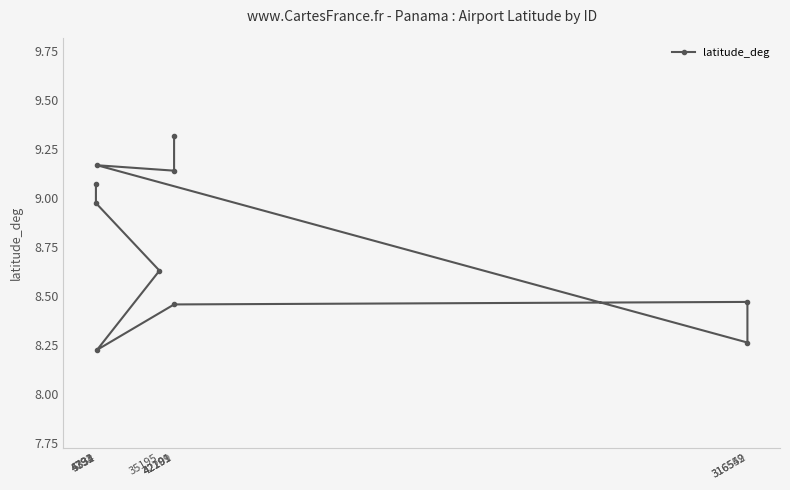

What is the change in value from 5334 to 42199?

+1.1